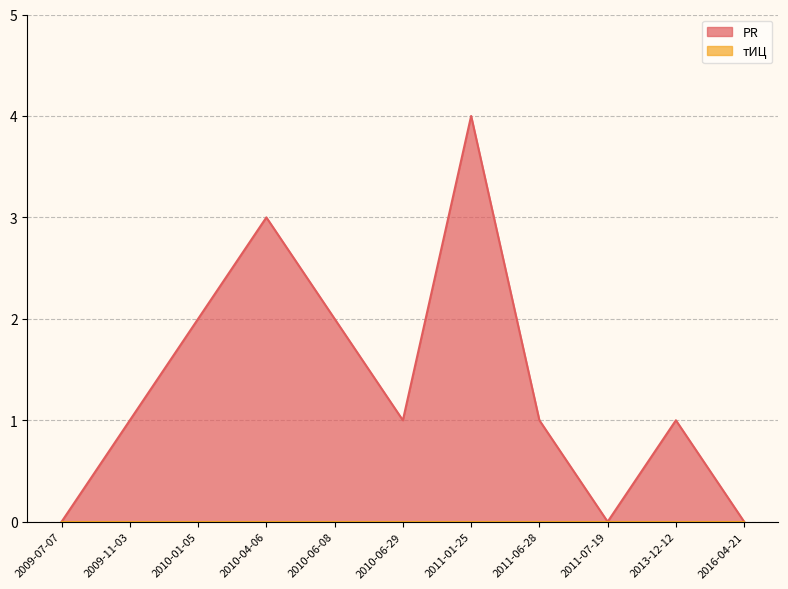

What is the label of the 7th point from the left?

2011-01-25